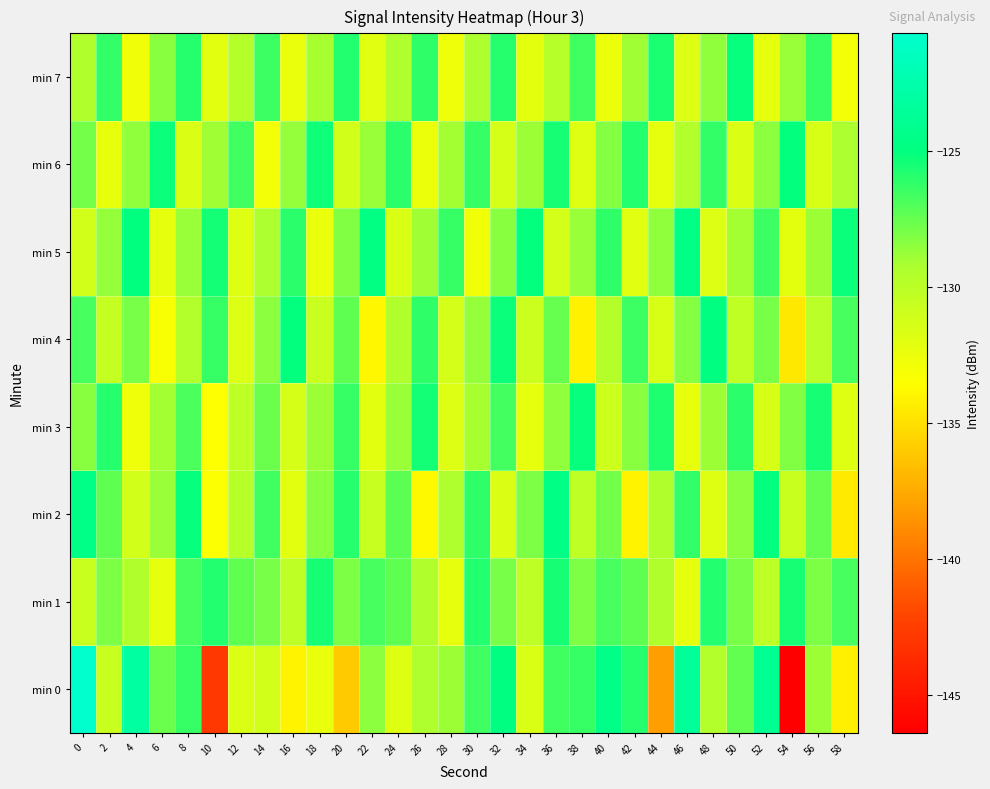

At which category is the sum across all series the highest?

36